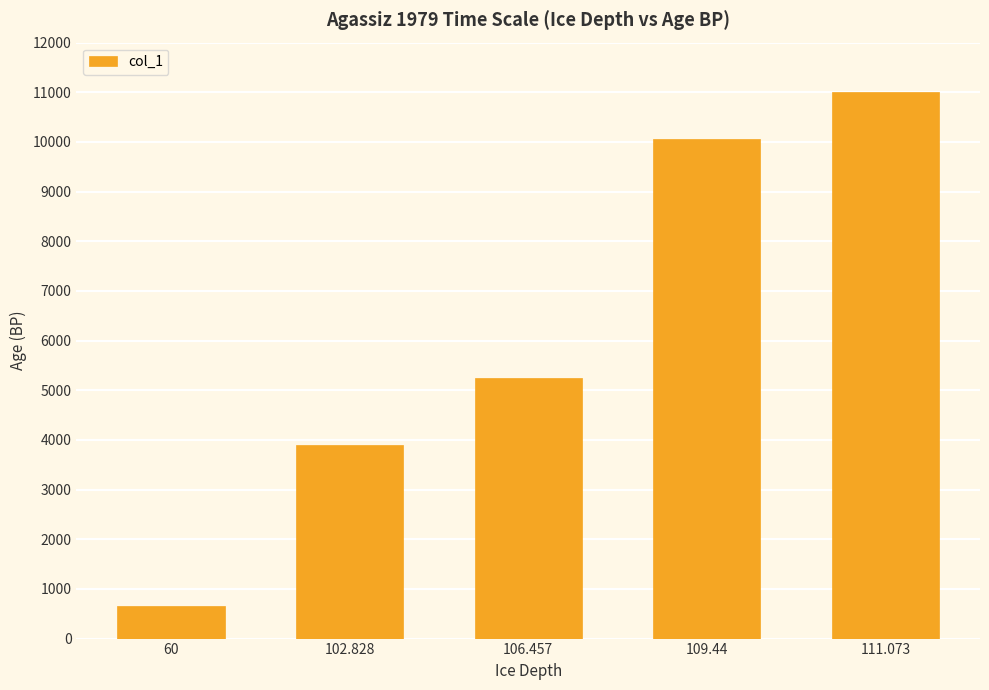

Reading left to right, extract all data points from this chart.

60=651	102.828=3900	106.457=5250	109.44=10051	111.073=11000